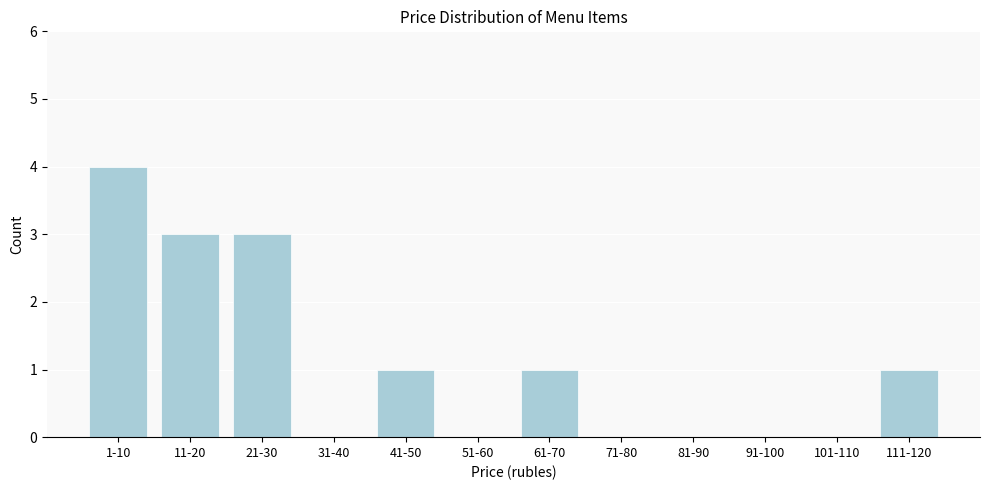

Reading left to right, list all the values displayed in this chart.

1-10=4	11-20=3	21-30=3	31-40=0	41-50=1	51-60=0	61-70=1	71-80=0	81-90=0	91-100=0	101-110=0	111-120=1